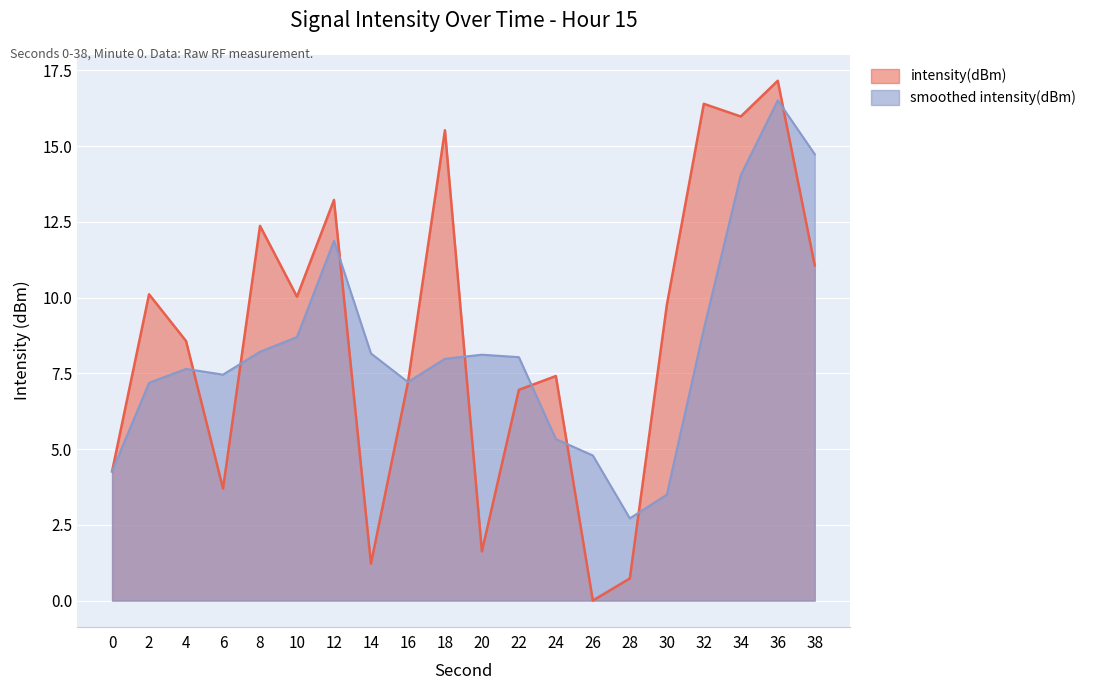

List the labels in order of value, smallest first.

26, 28, 14, 20, 6, 0, 22, 16, 24, 4, 30, 10, 2, 38, 8, 12, 18, 34, 32, 36